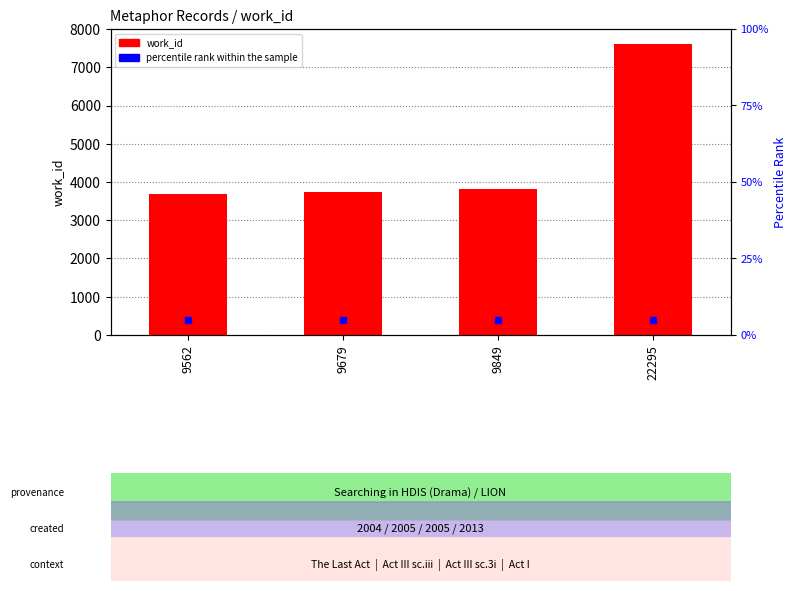

What is the maximum value shown in the chart?

7619